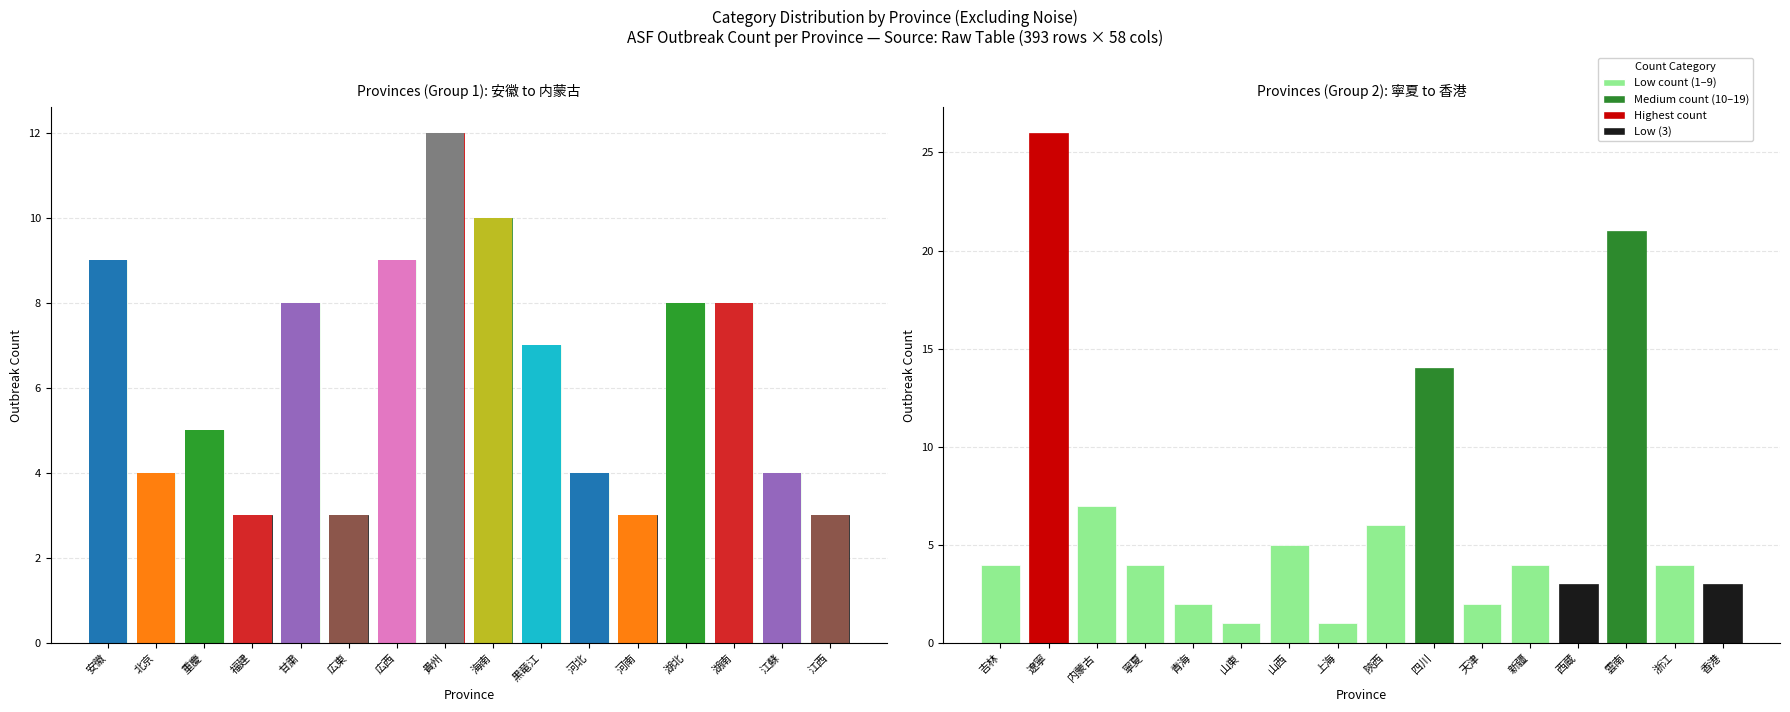

What is the label of the 3rd bar from the left?

内蒙古